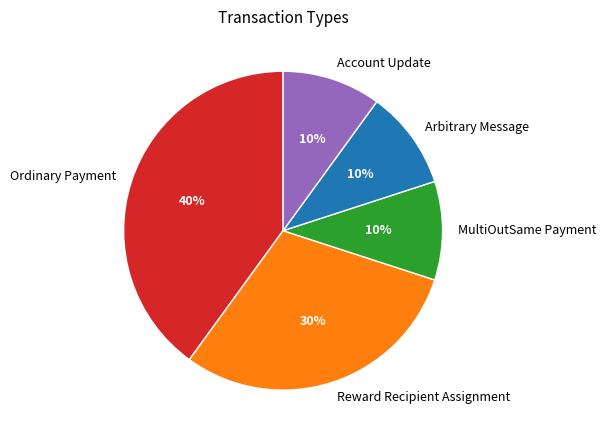

True or false: Arbitrary Message accounts for 21% of the total.

False